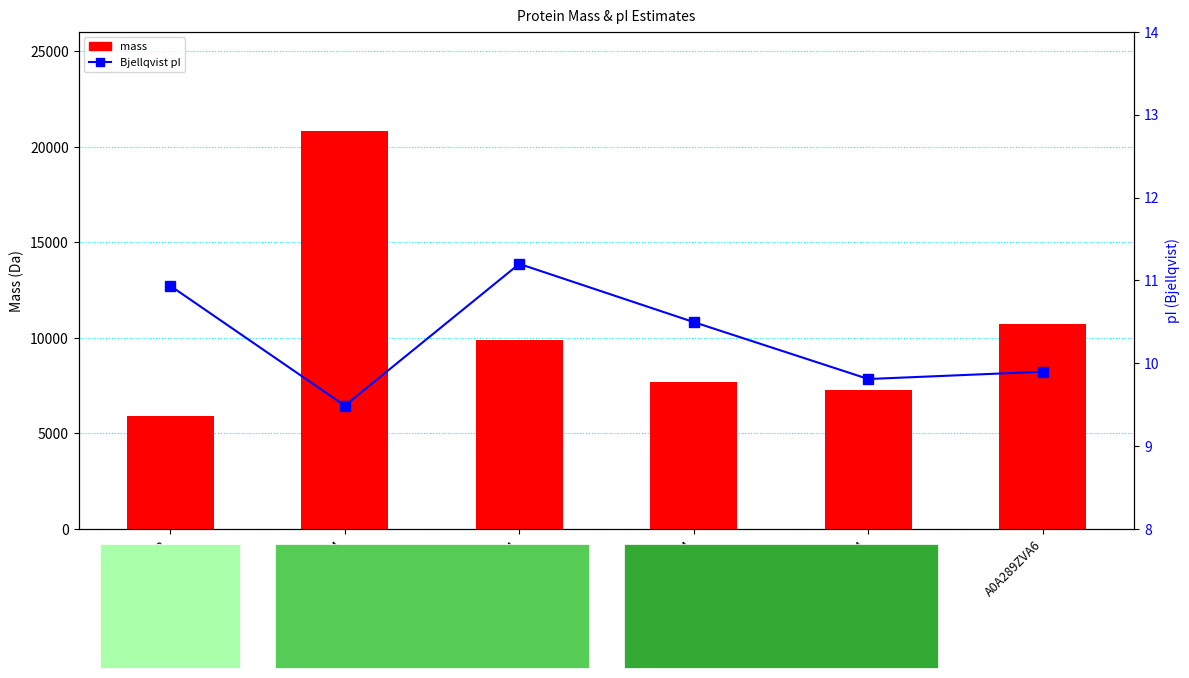

What is the label of the 3rd bar from the left?

A0A289YYF4